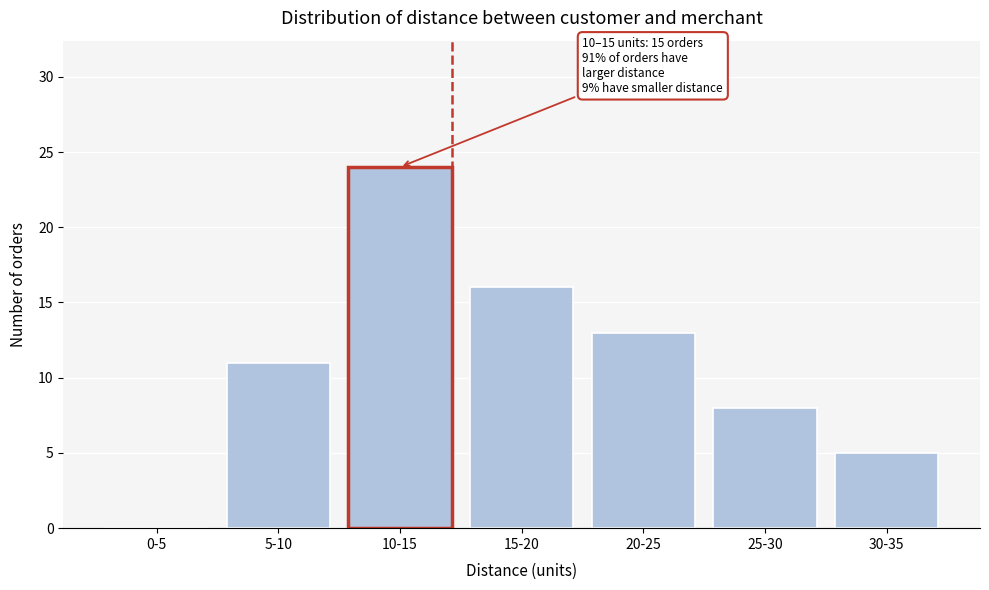

Reading right to left, transcribe all the data shown in this chart.

30-35=5	25-30=8	20-25=13	15-20=16	10-15=24	5-10=11	0-5=0